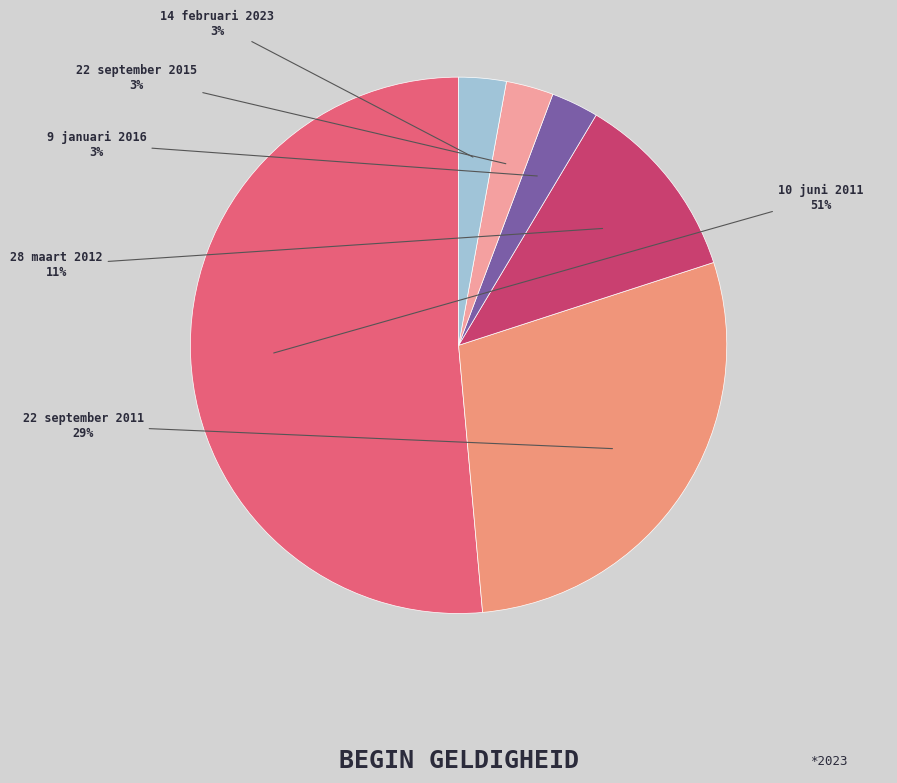

What percentage is the 22 september 2015 slice, to the nearest percent?

3%